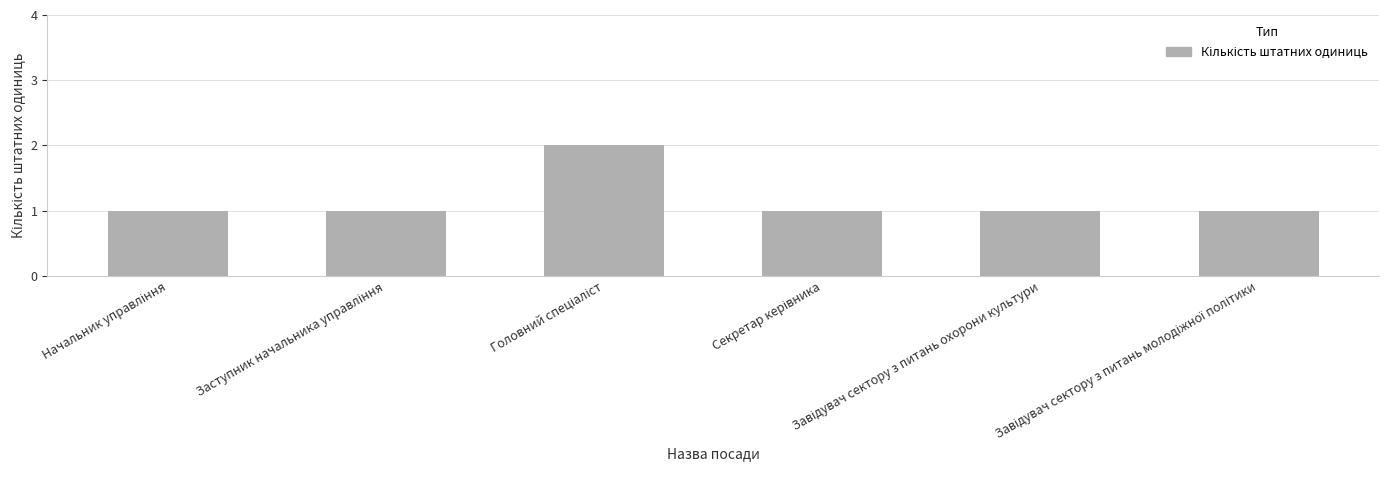

What is the value of the 4th bar from the left?

1